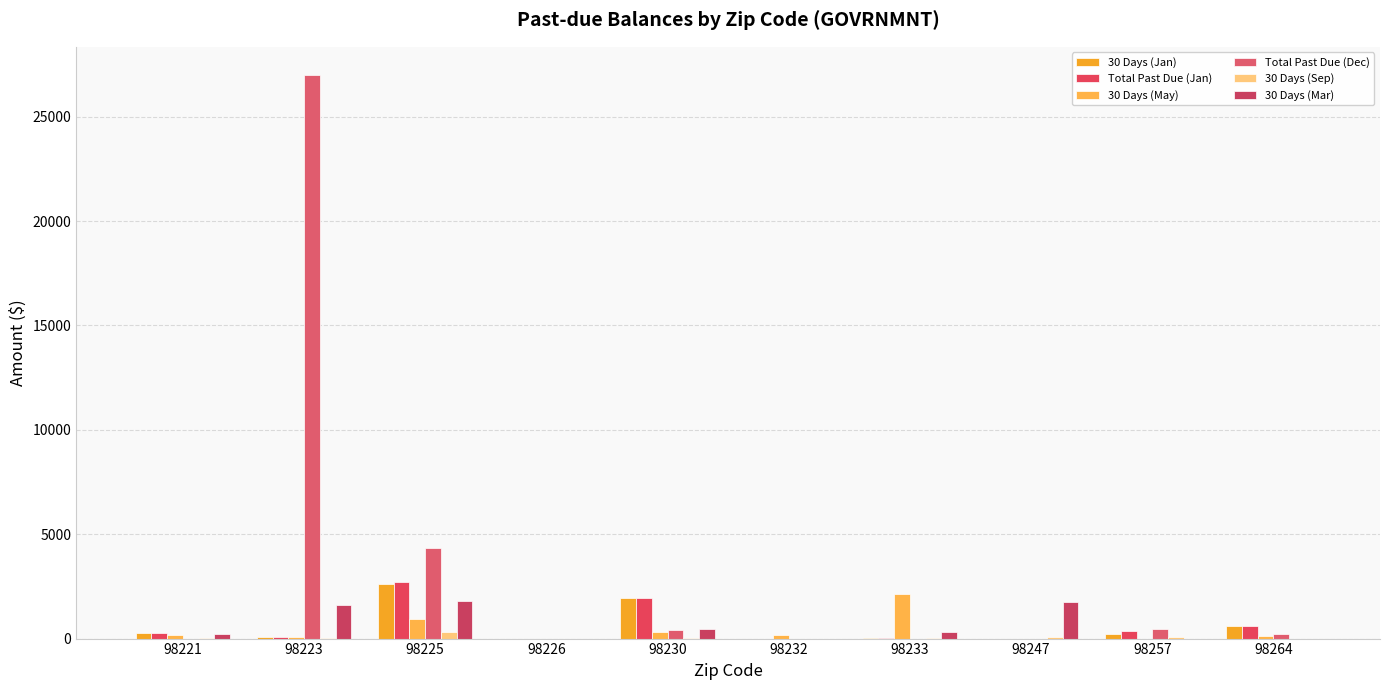

How many data points in 30 Days (Mar) are above 328?

5